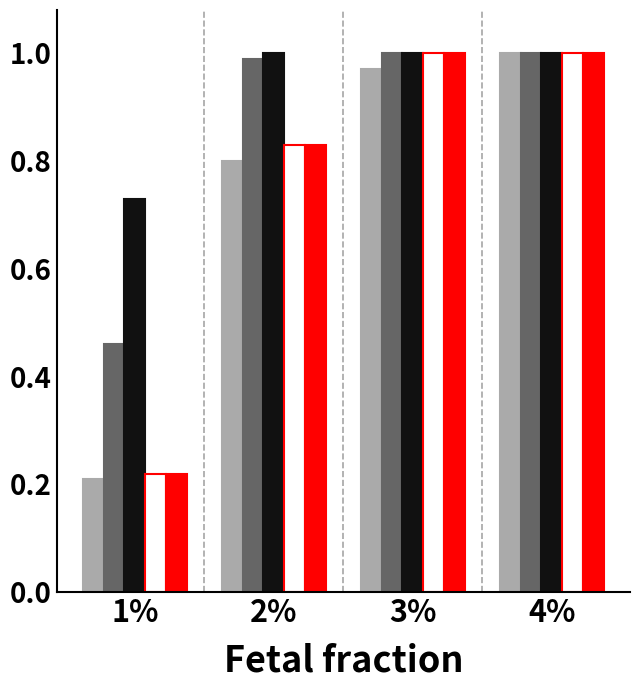

Does the chart contain any negative values?

No